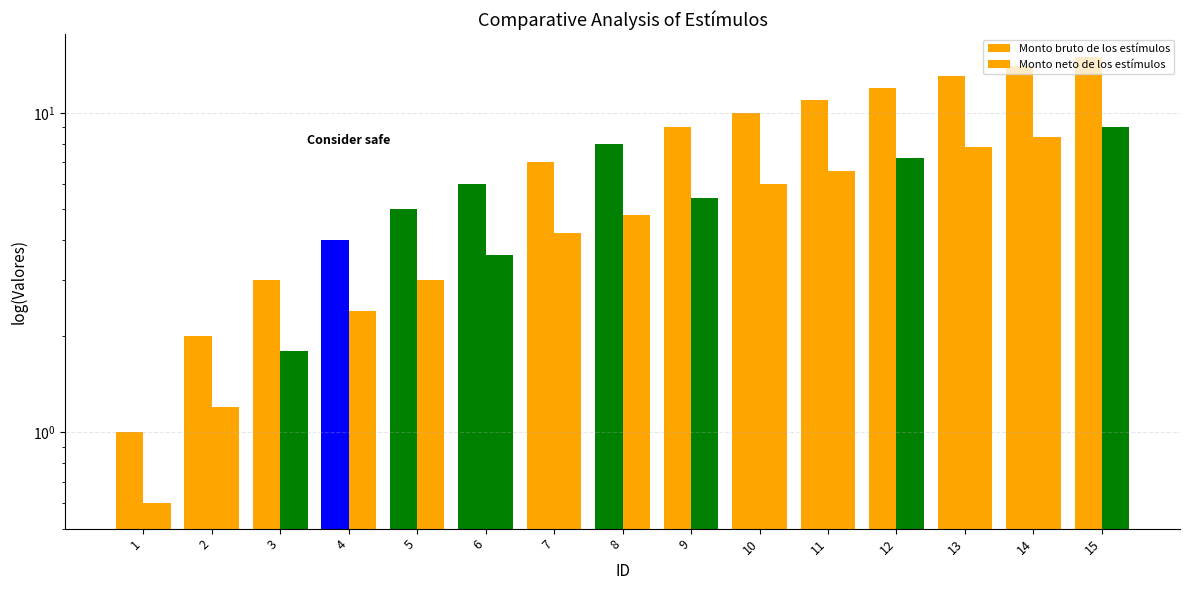

How many bars are there in total?

30